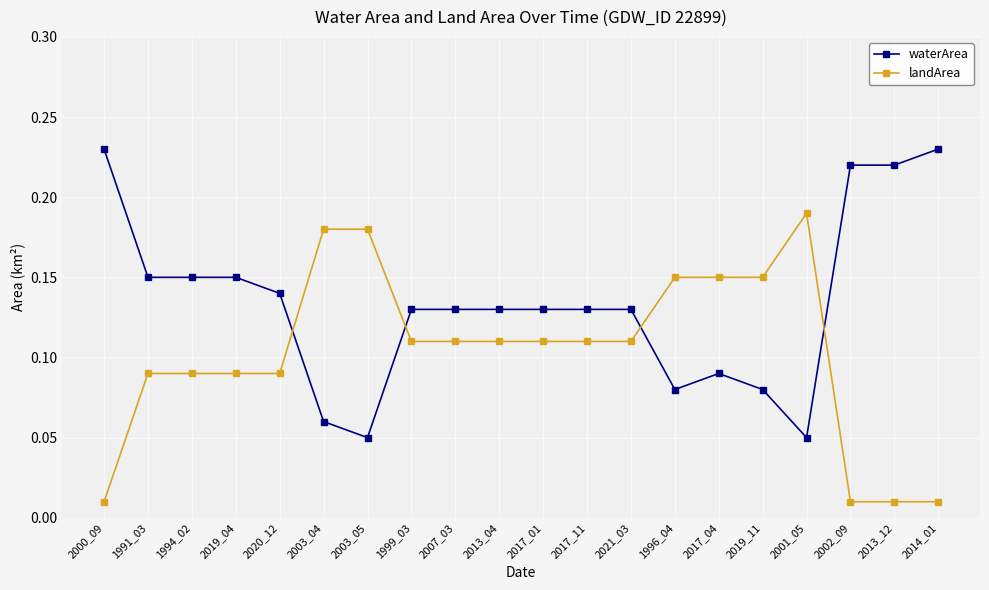

List the series in order of their overall mean, lowest first.

landArea, waterArea